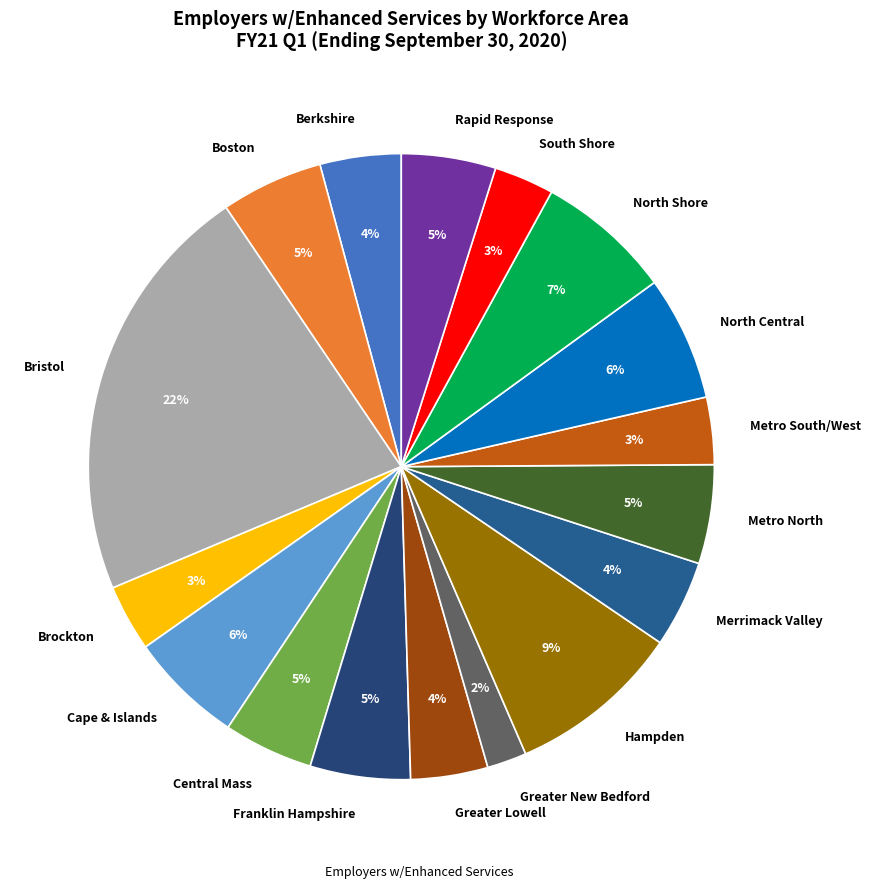

To the nearest percent, what portion does Franklin Hampshire represent?

5%